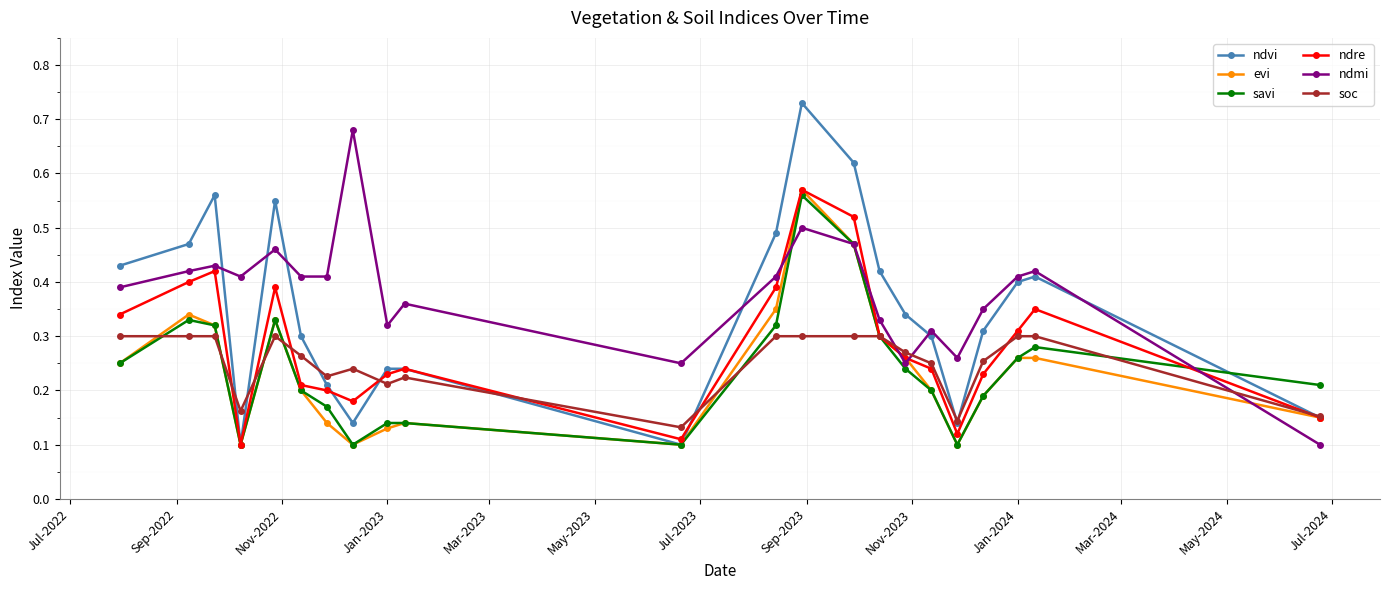

At how many categories does at least one series exceed 0?

22